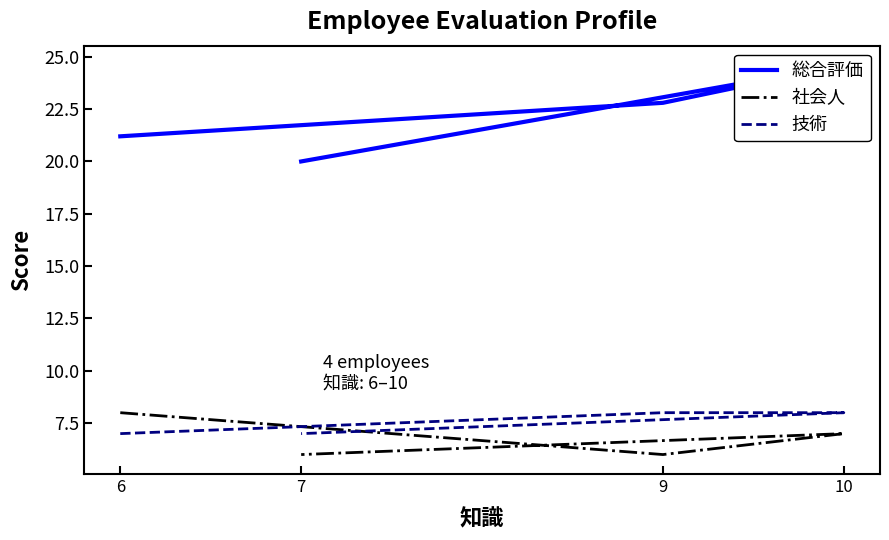

List the series in order of their peak value, lowest first.

社会人, 技術, 総合評価